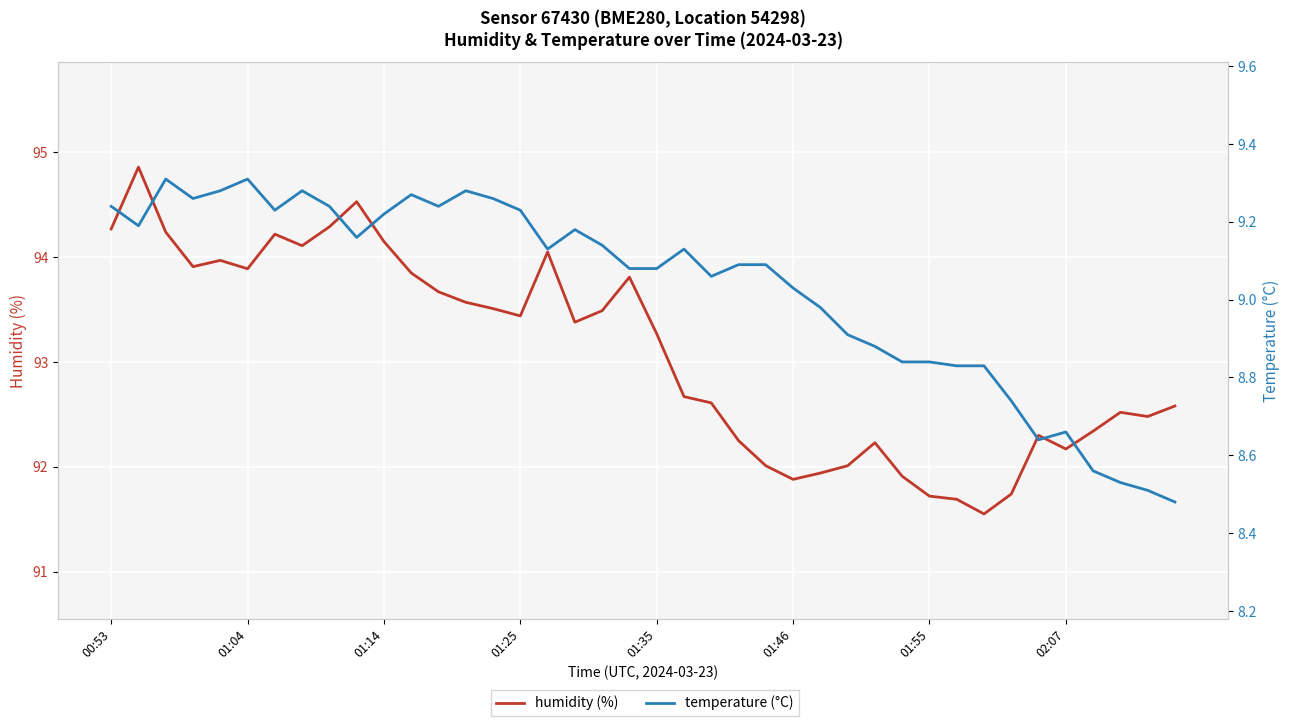

Which series changed the most between 10 and 37?

humidity (%)